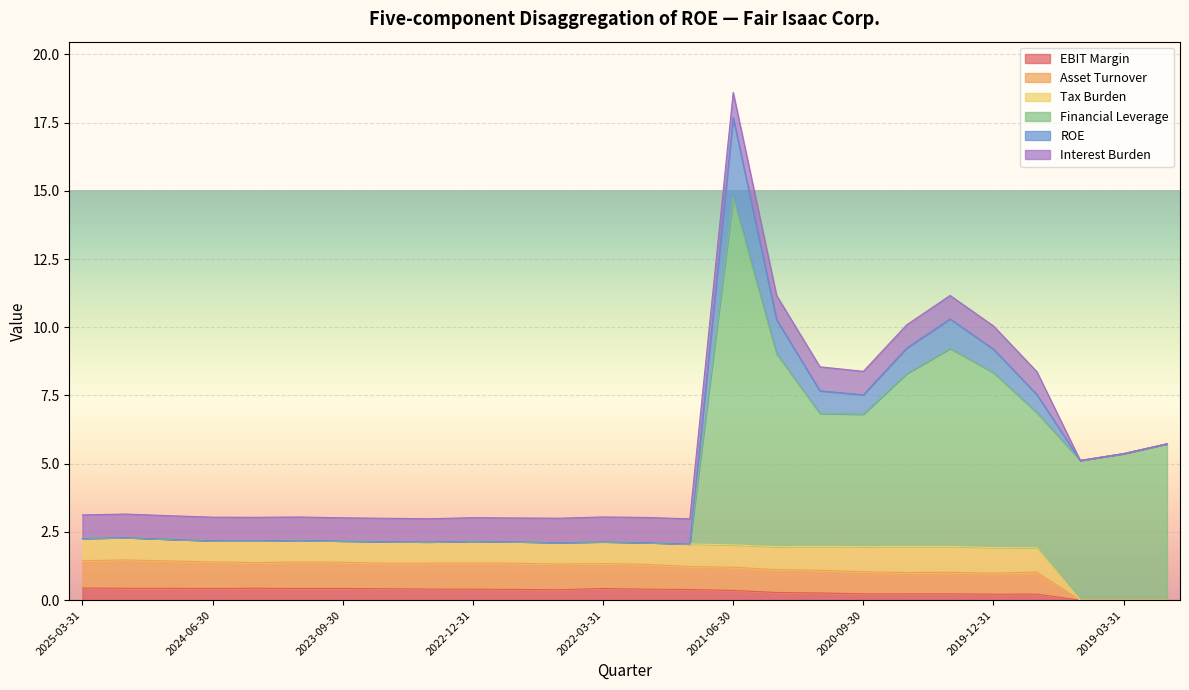

Between 2020-09-30 and 2020-12-31, which is larger?

2020-12-31